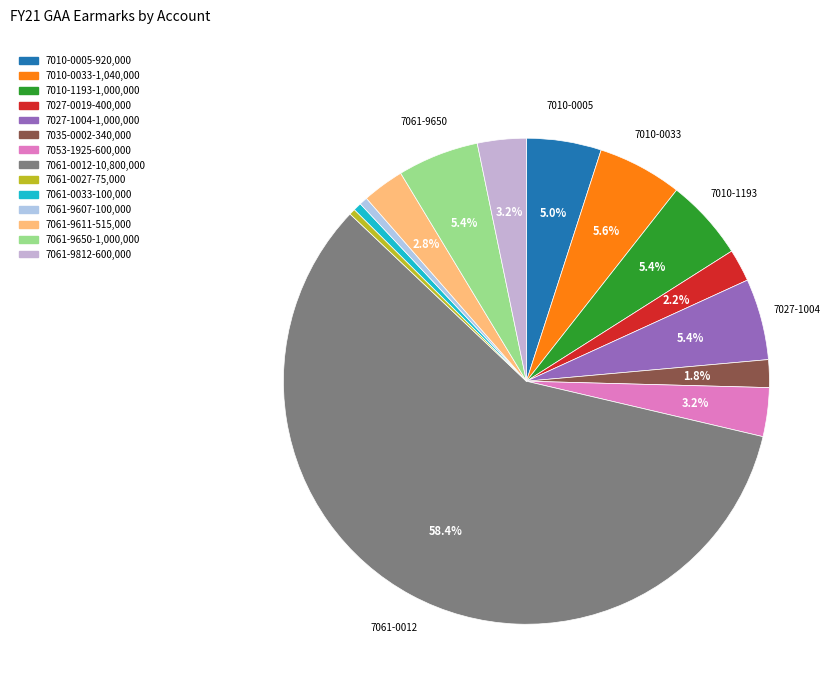

Rank the categories by value from lowest to highest.

7061-0027, 7061-0033, 7061-9607, 7035-0002, 7027-0019, 7061-9611, 7053-1925, 7061-9812, 7010-0005, 7010-1193, 7027-1004, 7061-9650, 7010-0033, 7061-0012